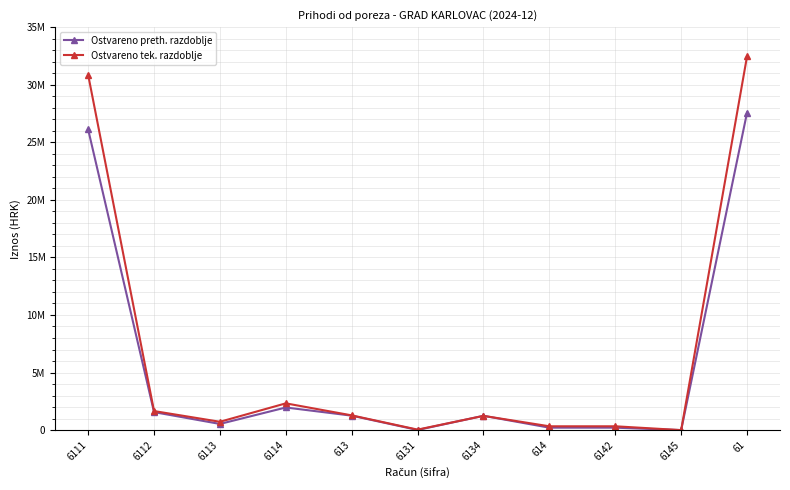

At which label does Ostvareno preth. razdoblje reach its minimum?

6145